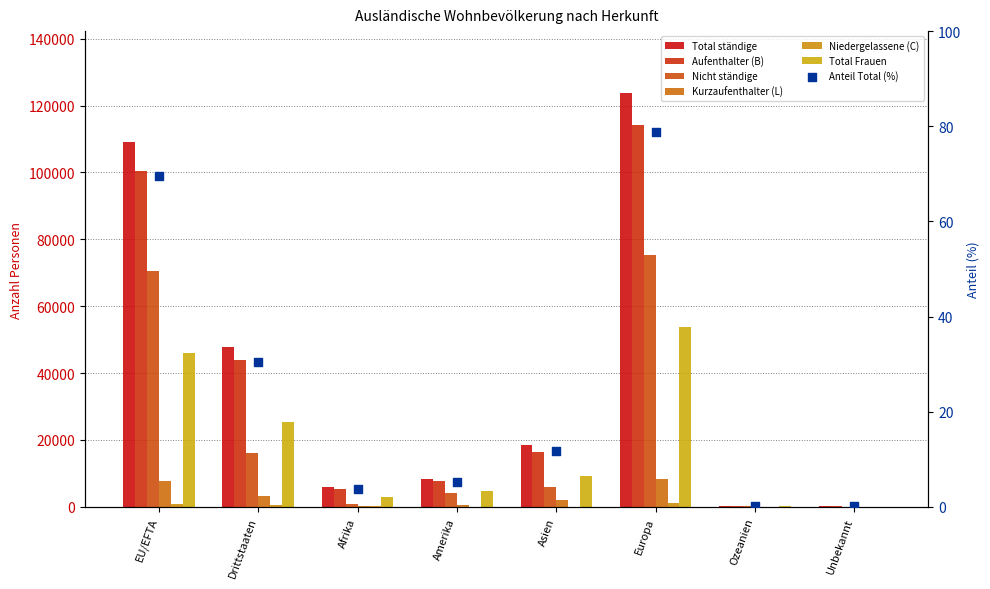

Which series reaches the minimum Y coordinate?

Kurzaufenthalter (L)